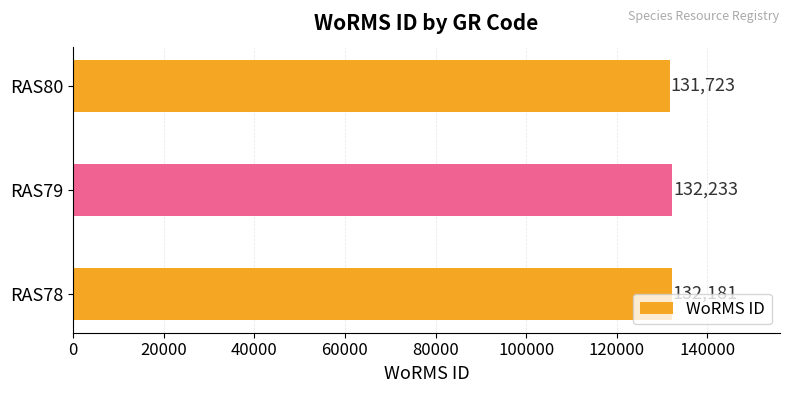

Where is the data nearest to the value 131978?

RAS78